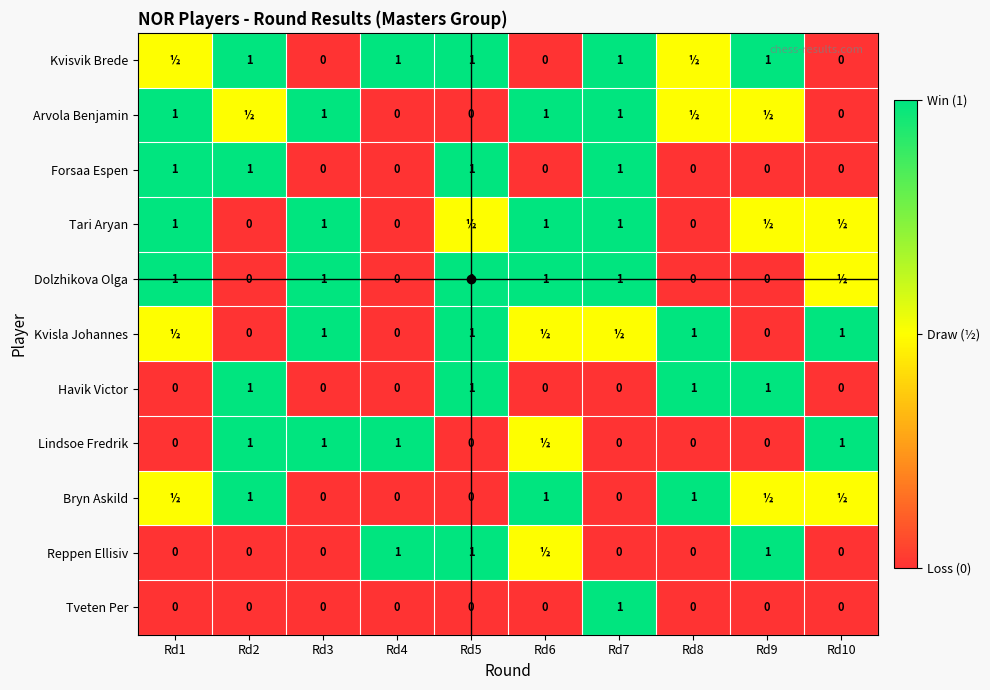

How many Forsaa Espen values are between 0 and 1?

10